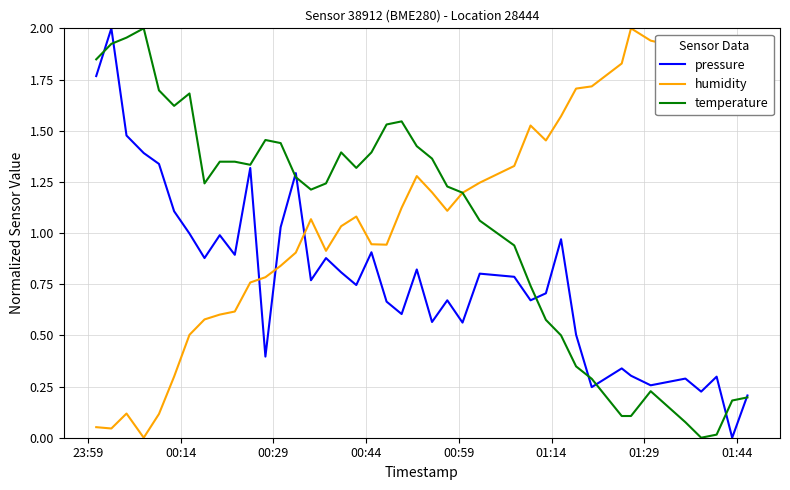

In pressure, how many points are higher than both neighbors (excluding endpoints)?

13